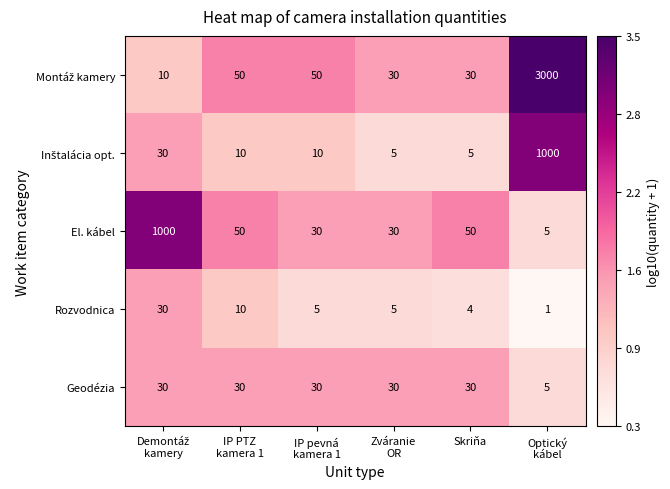

What is the average value of the Geodézia series?

26